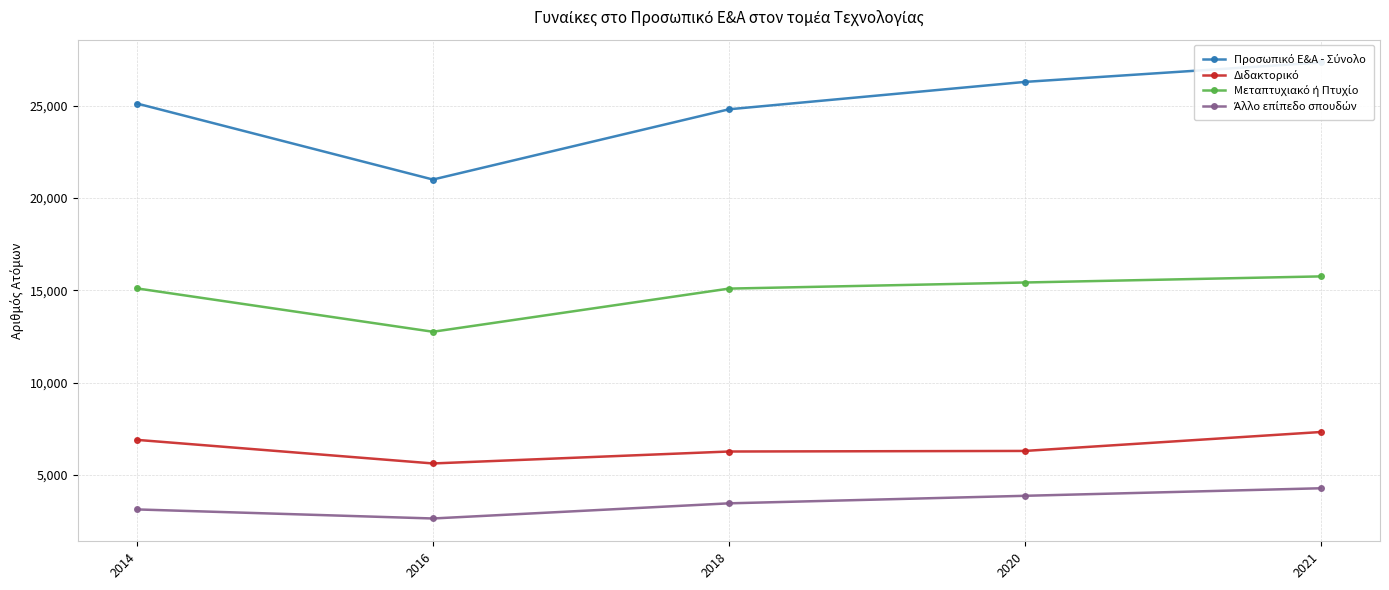

True or false: Άλλο επίπεδο σπουδών and Μεταπτυχιακό ή Πτυχίο intersect in this chart.

False